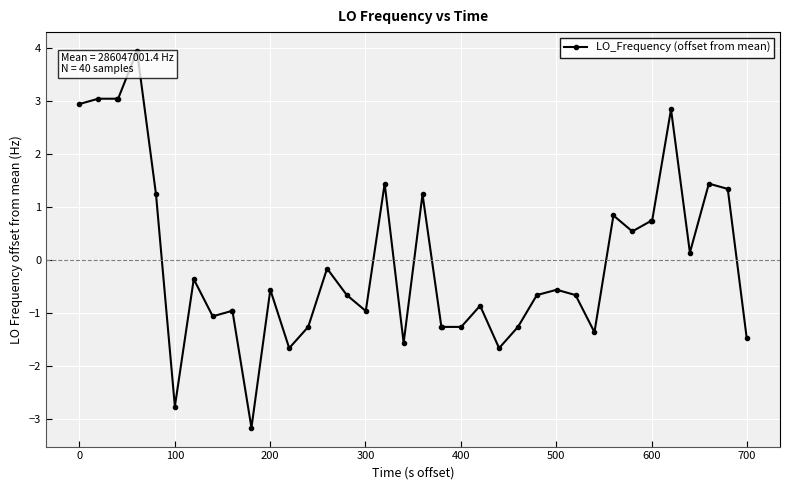

What is the smallest value displayed?

-3.2